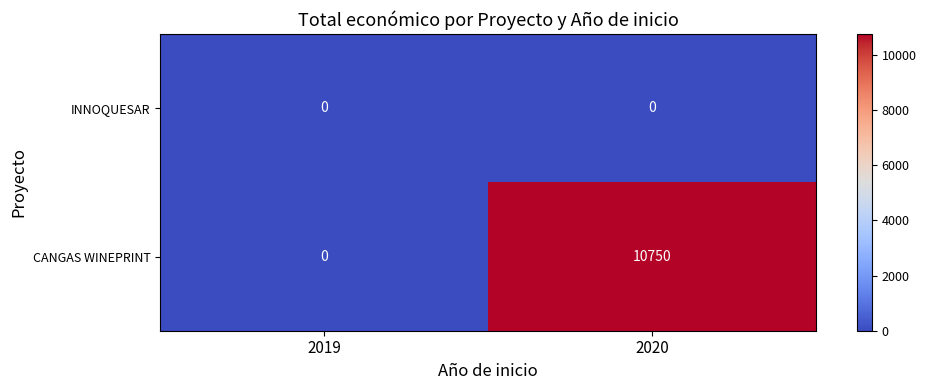

What is the total value across all series at 2020?

10750